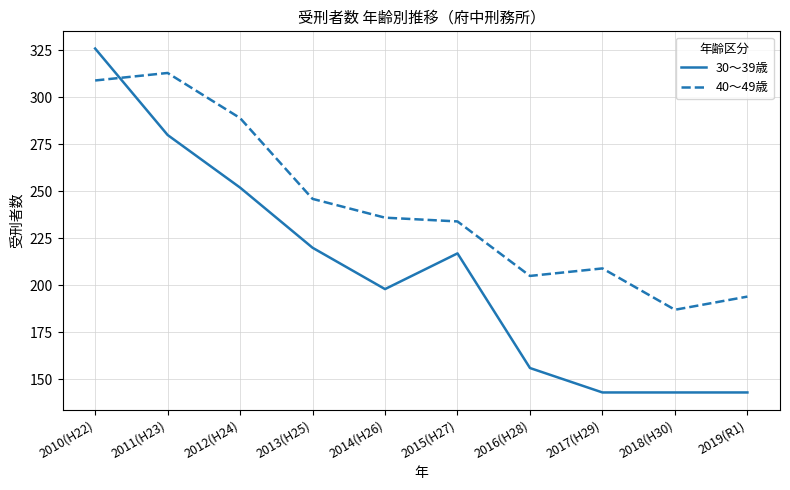

List the series in order of their peak value, lowest first.

40～49歳, 30～39歳